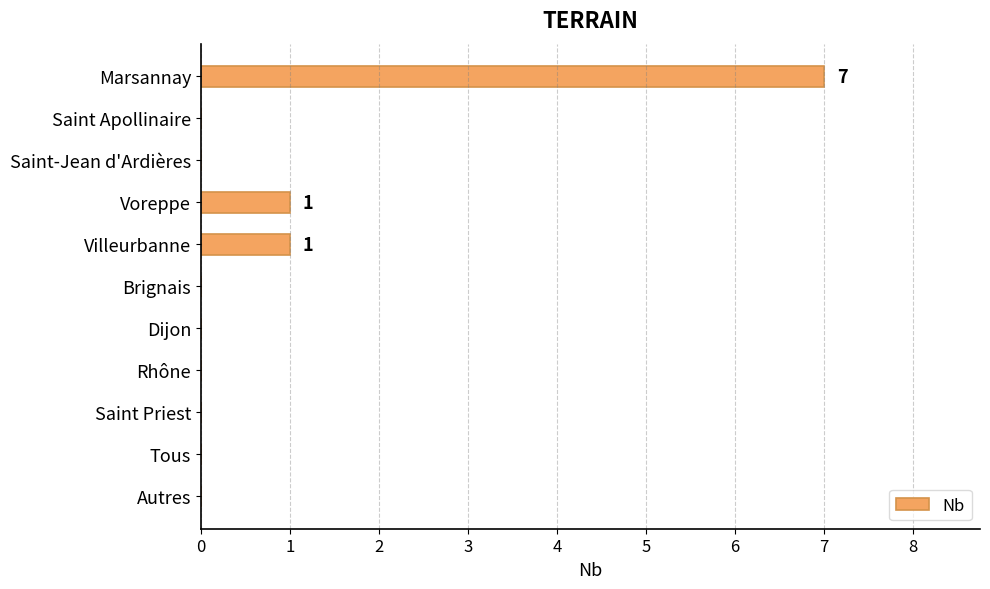

Reading top to bottom, extract all data points from this chart.

Marsannay=7	Saint Apollinaire=0	Saint-Jean d'Ardières=0	Voreppe=1	Villeurbanne=1	Brignais=0	Dijon=0	Rhône=0	Saint Priest=0	Tous=0	Autres=0